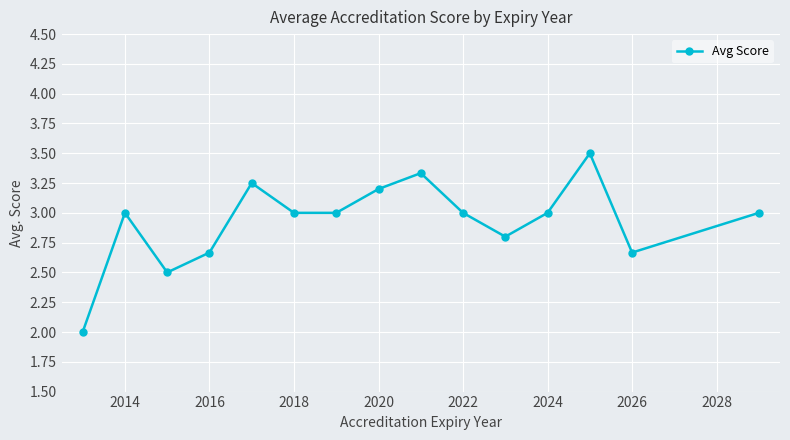

What is the difference between the second highest and second lowest values?

0.8